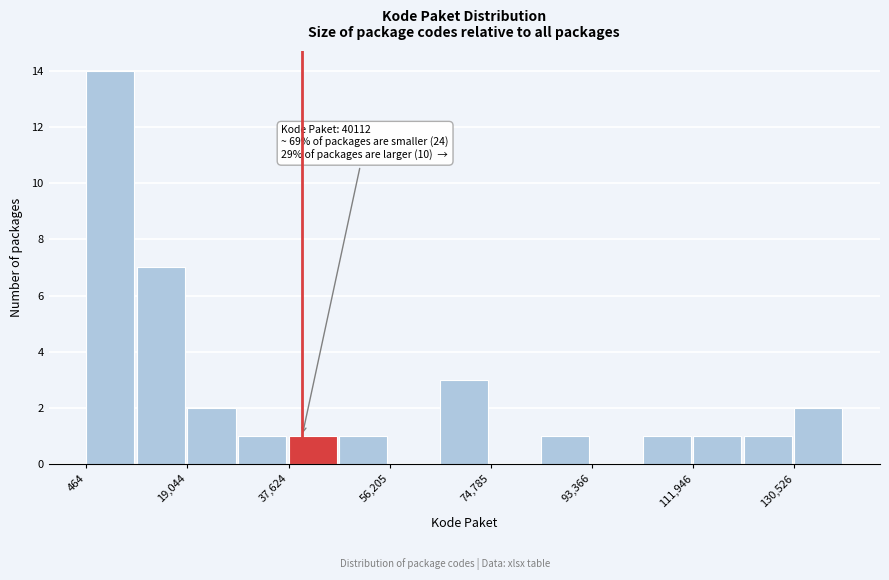

Which range on the x-axis has the tallest bar?

0 to 10000